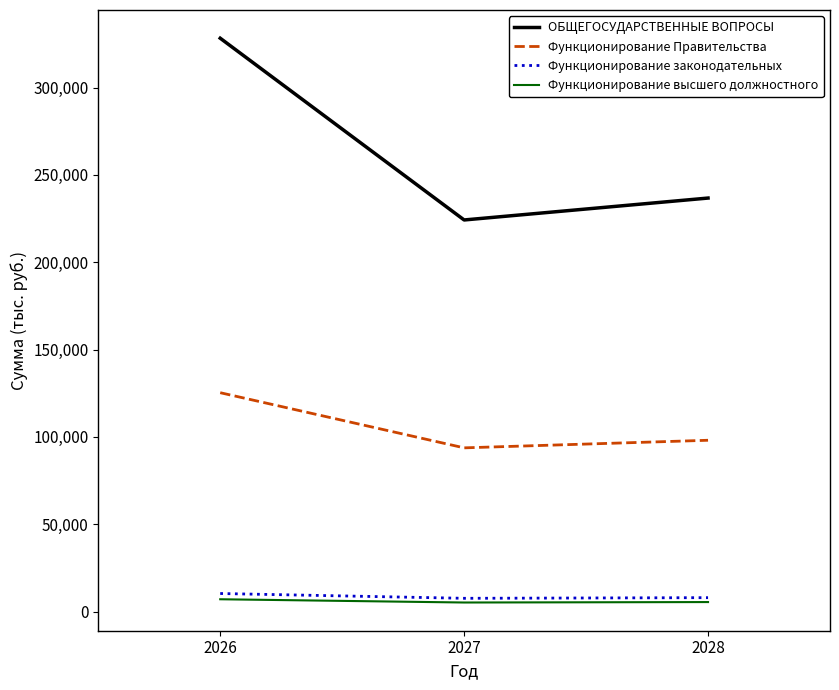

How many values in the Функционирование законодательных series are below 7960?

1